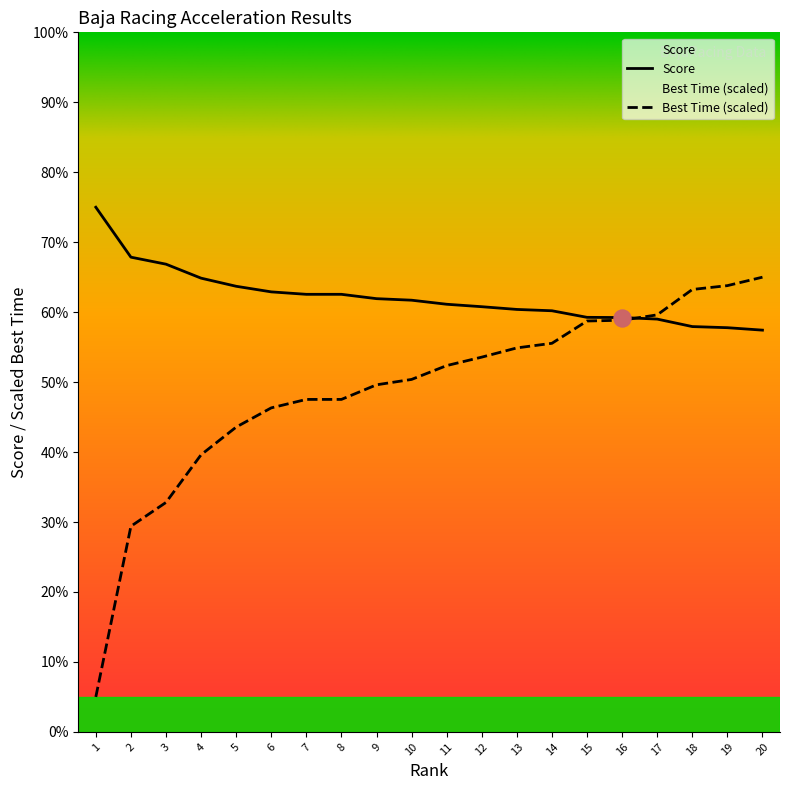

At which category is the sum across all series the highest?

20